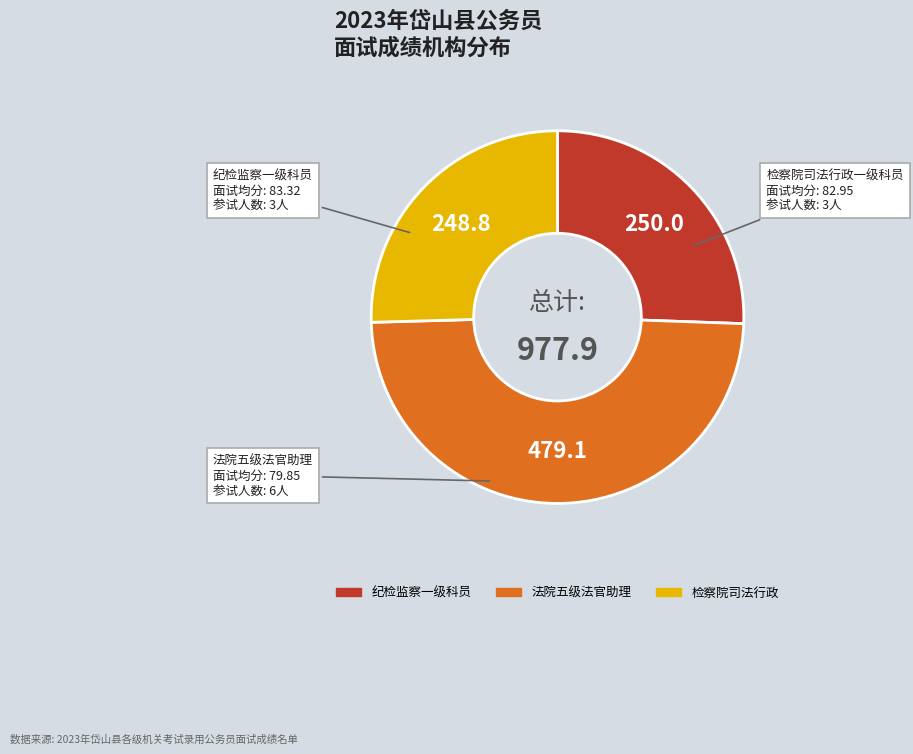

Does any single category account for the majority?

No